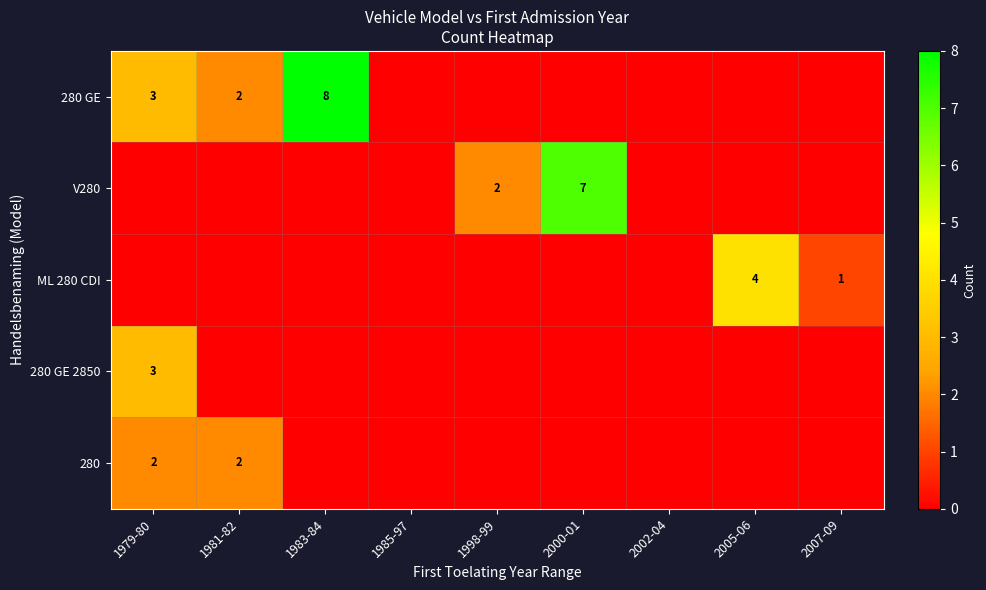

The ML 280 CDI series shows 0 at 2007-09. True or false?

False